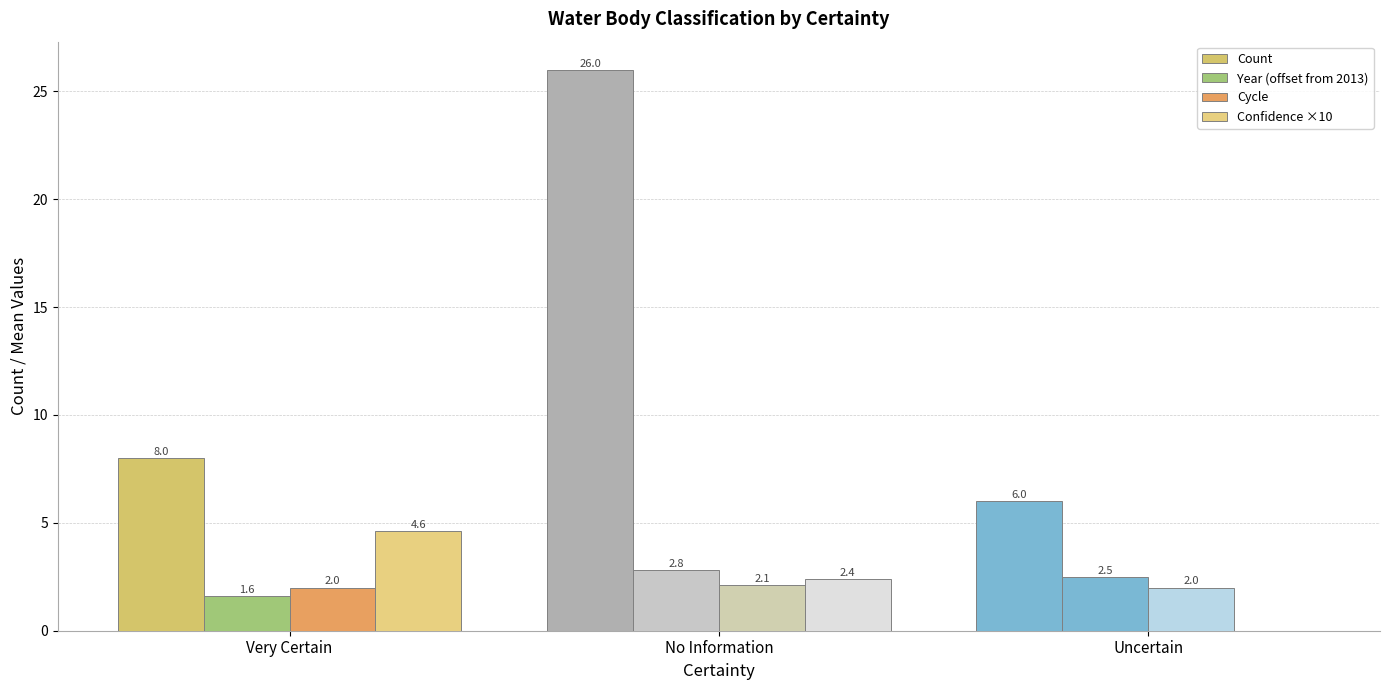

Are the bars horizontal?

No